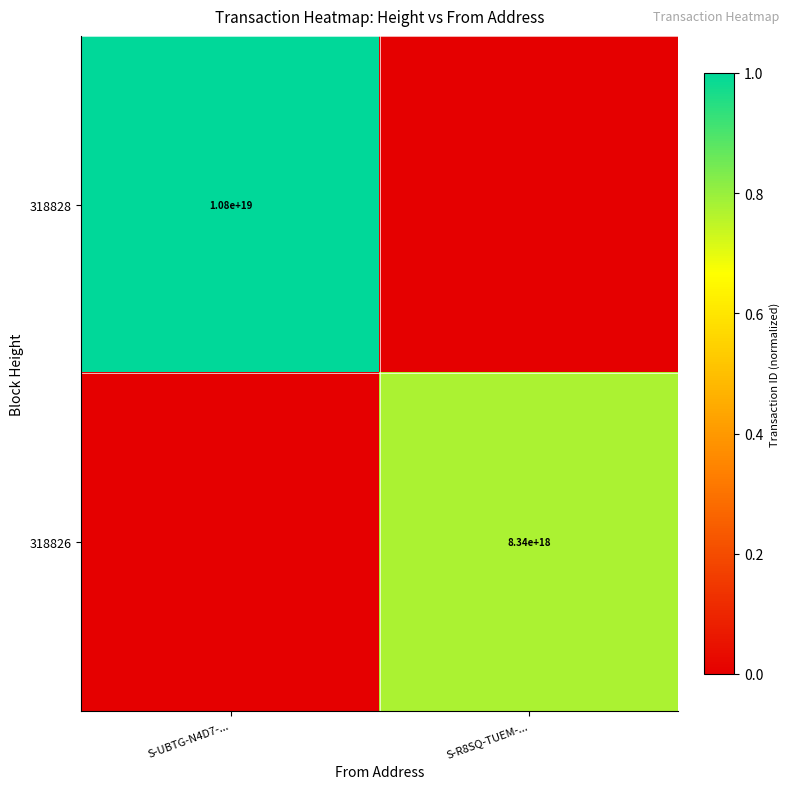

How many categories are shown in the chart?

2